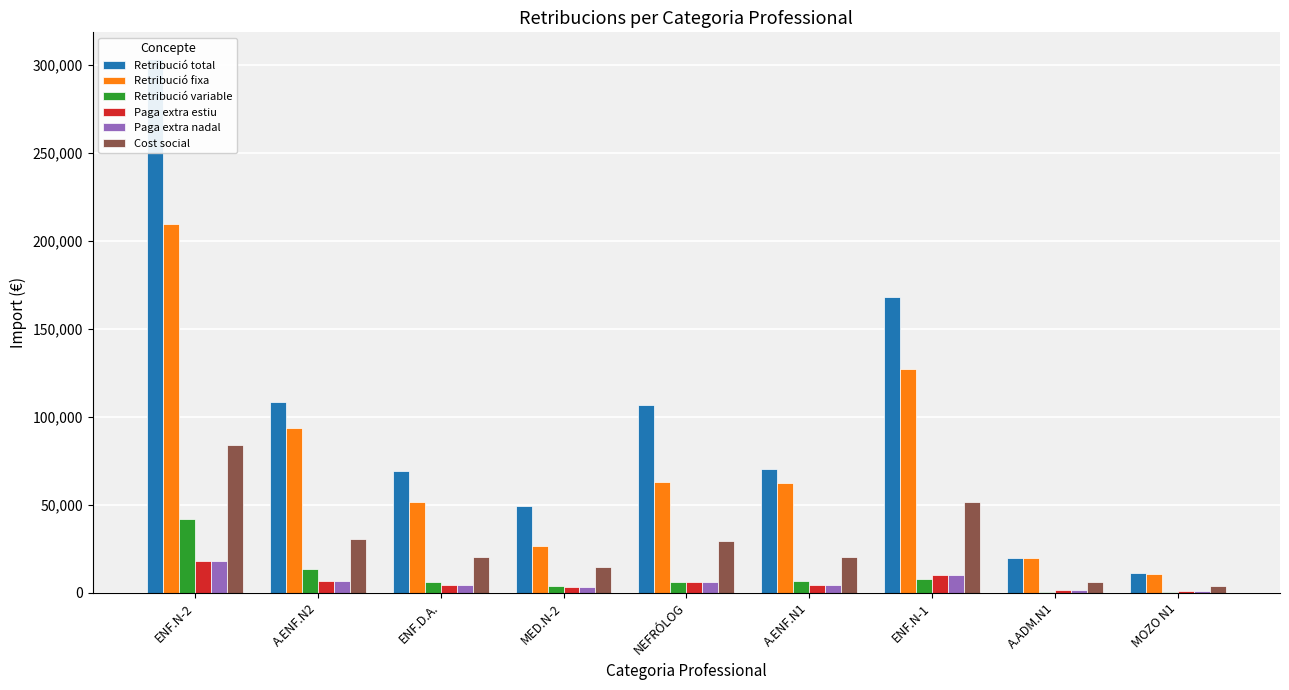

Where is Paga extra estiu nearest to the value 9414?

ENF.N-1